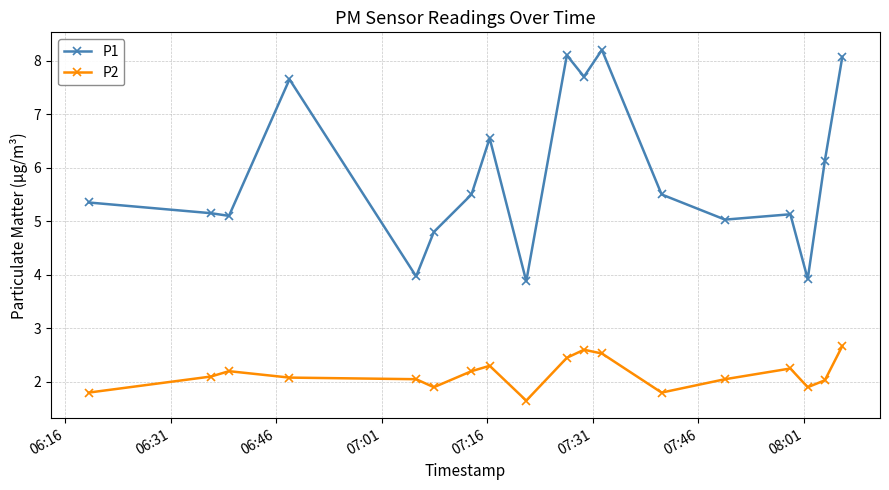

What is the sum of all P2 values?

38.6